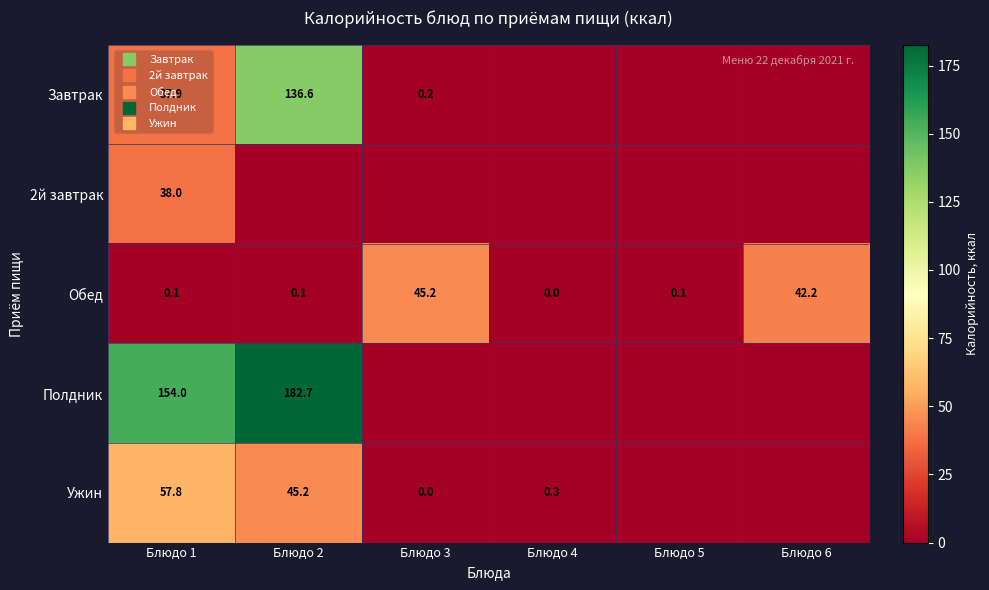

At which label is Ужин closest to 28?

Блюдо 2